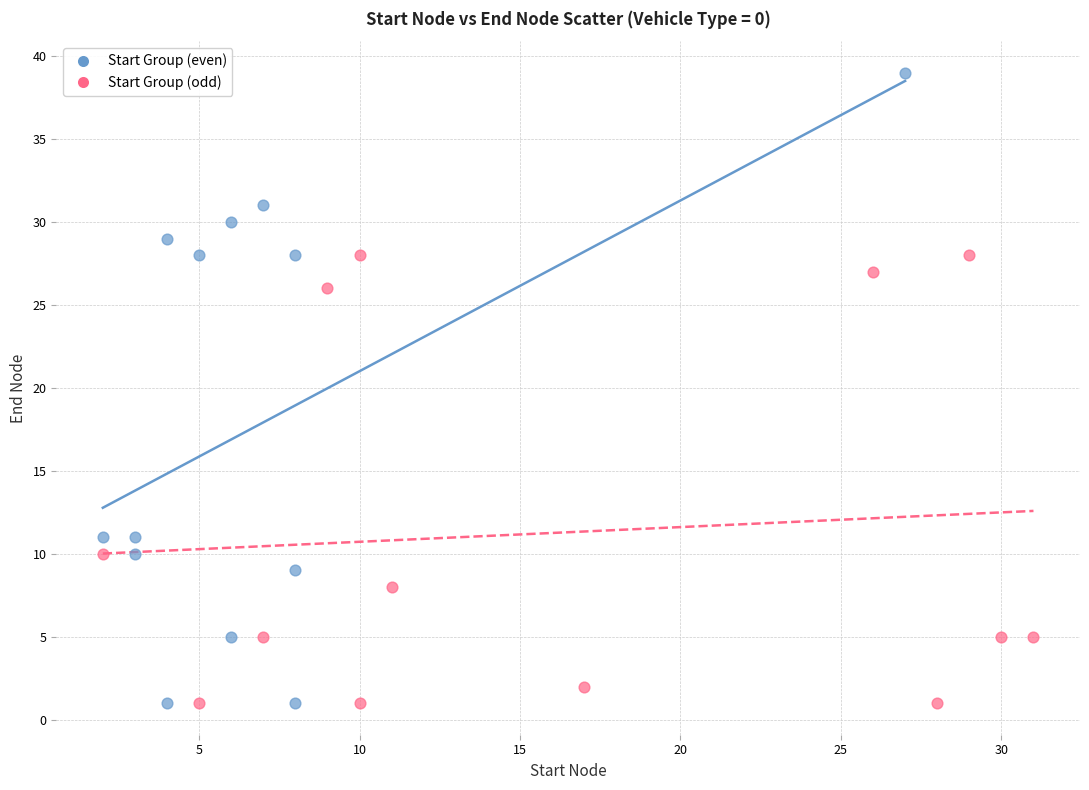

Which series has the widest spread of Y values?

Start Group (even)